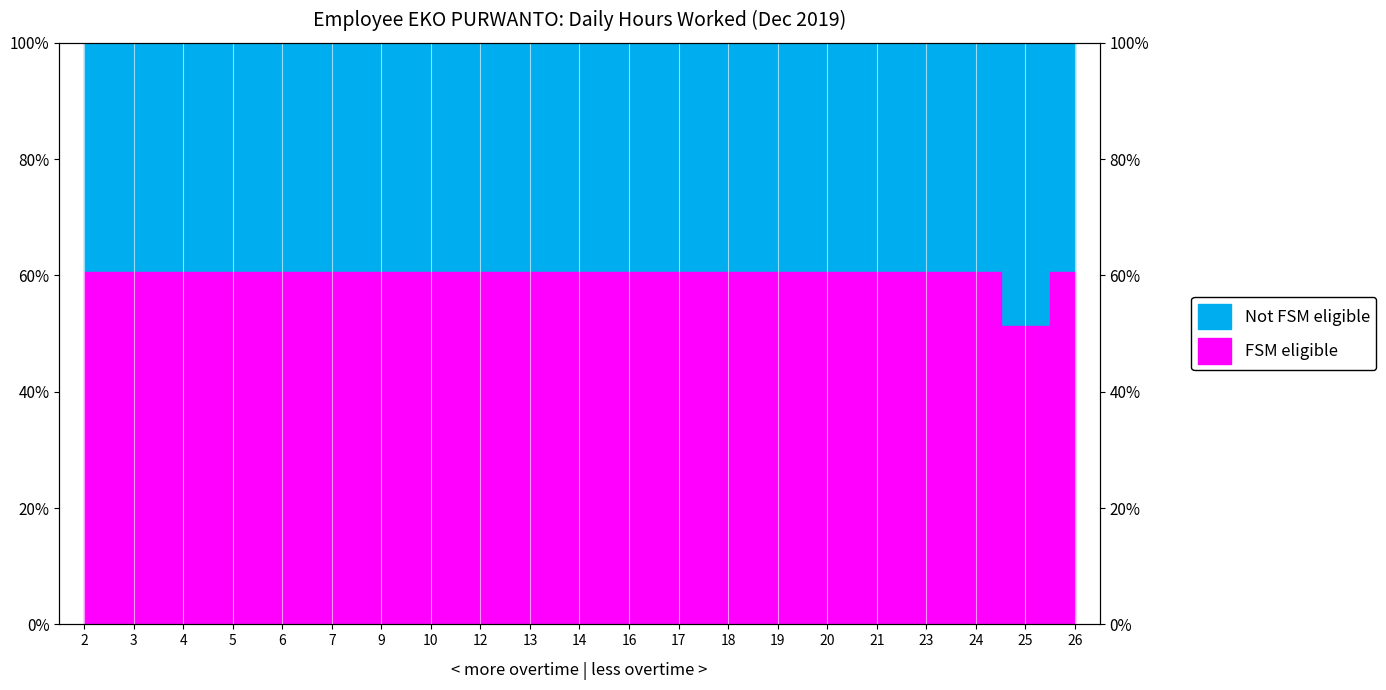

How many categories are shown in the chart?

21